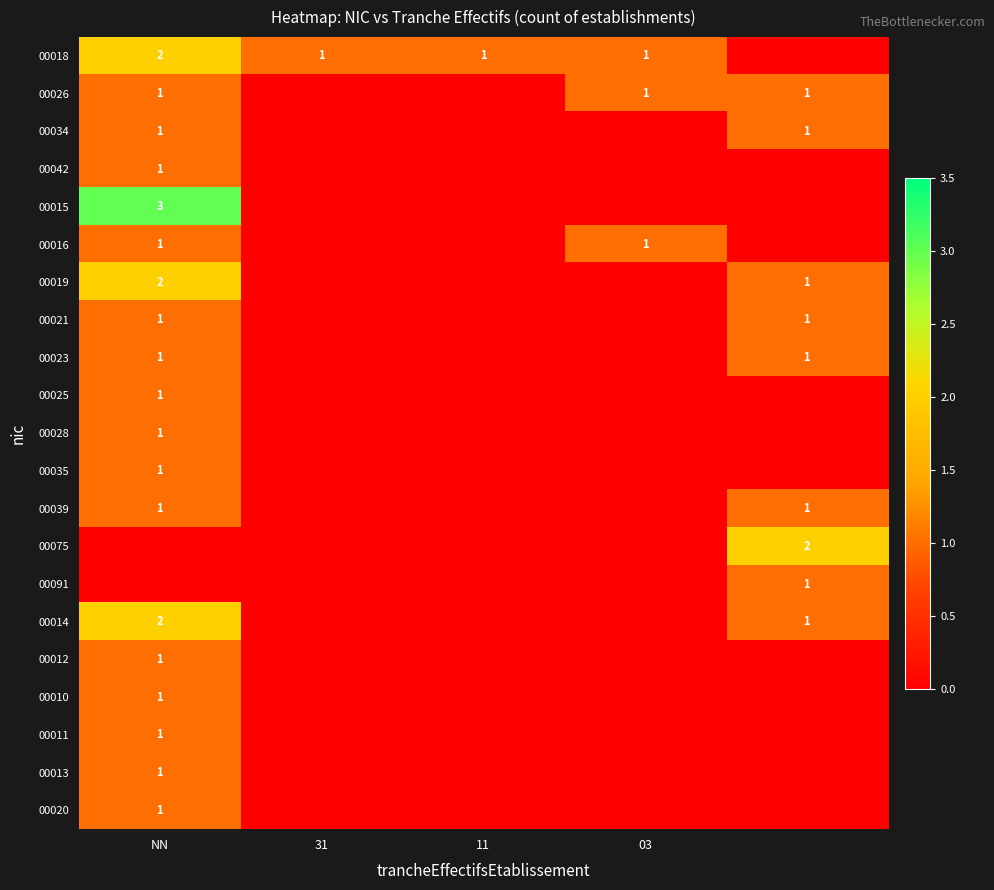

True or false: 00020 has a value of 1 at NN.

True